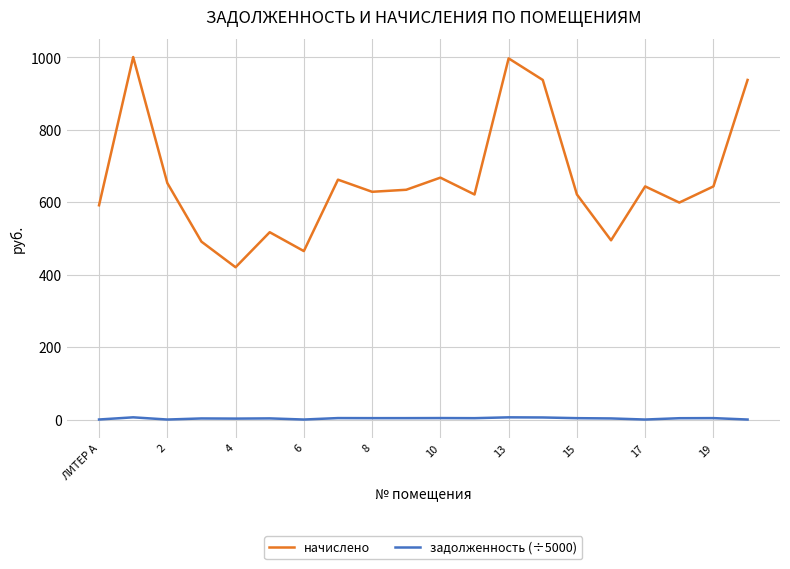

True or false: начислено and задолженность (÷5000) cross at least once.

False